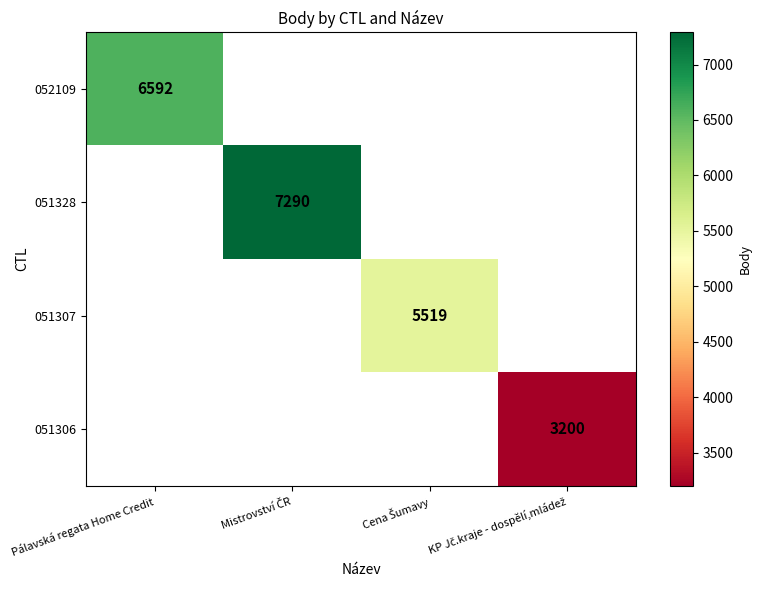

The 052109 series shows 9414 at Pálavská regata Home Credit. True or false?

False